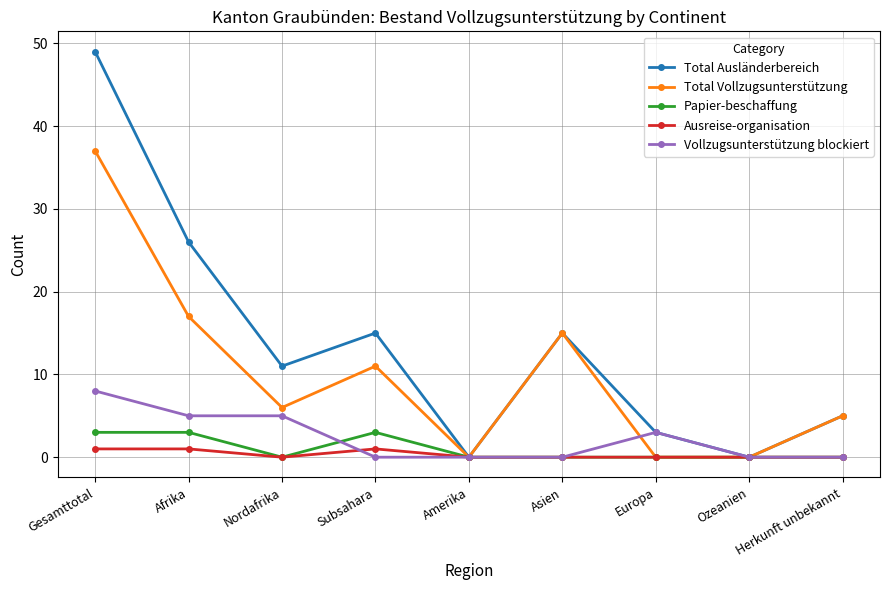

What is the label of the 4th point from the left?

Subsahara